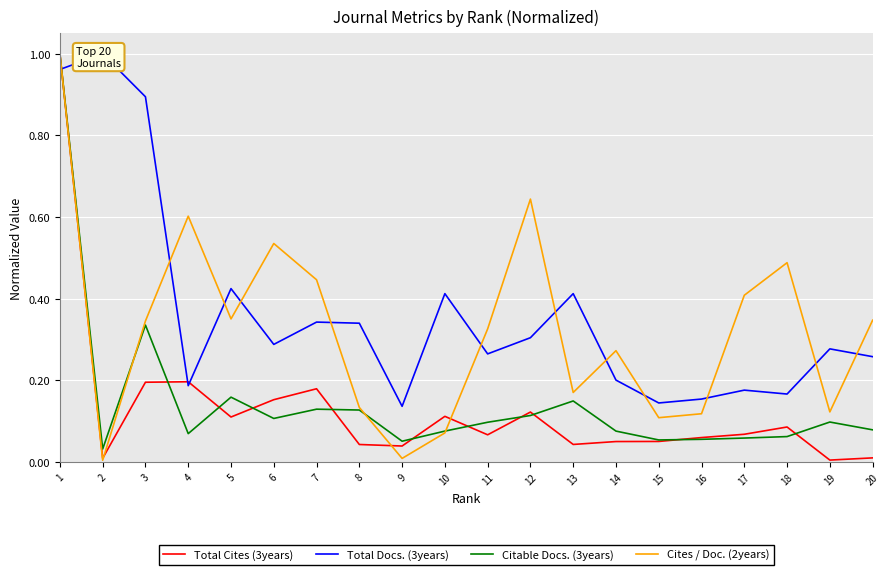

How many data points does each series have?

20